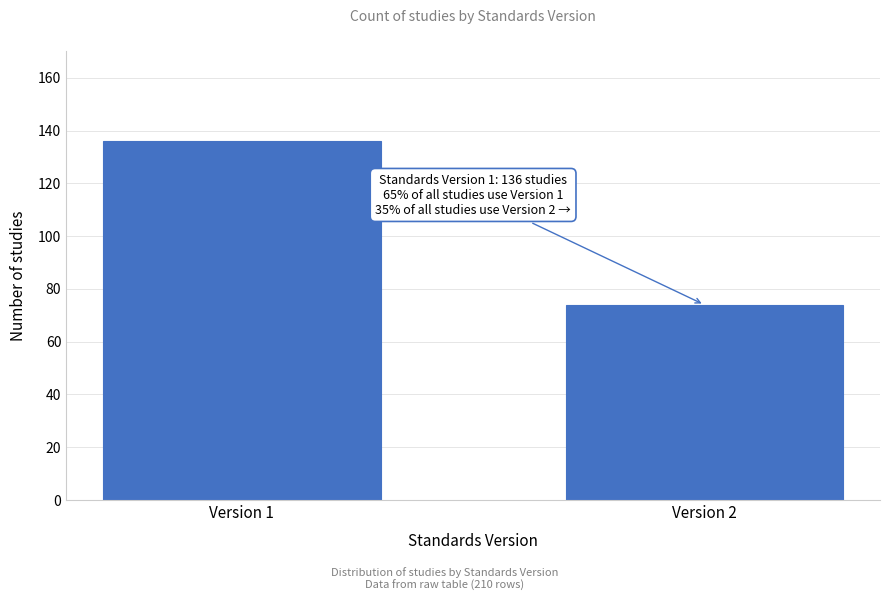

Reading left to right, list all the values displayed in this chart.

Version 1=136	Version 2=74